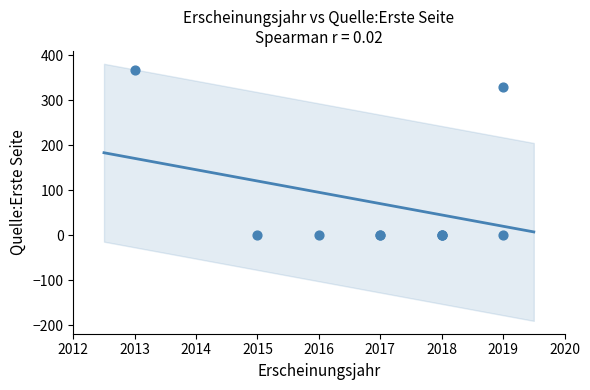

What Y value in the scatter plot is closest to 183?

330